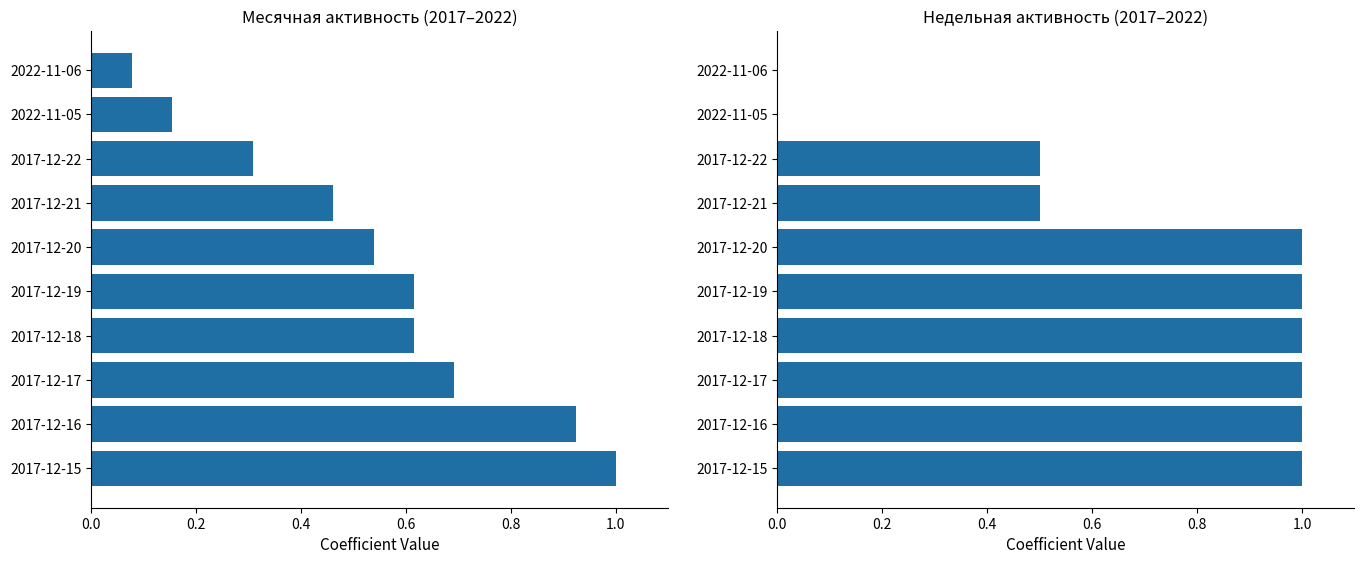

What is the value of the Месячная bar at the 8th from the left?

0.3